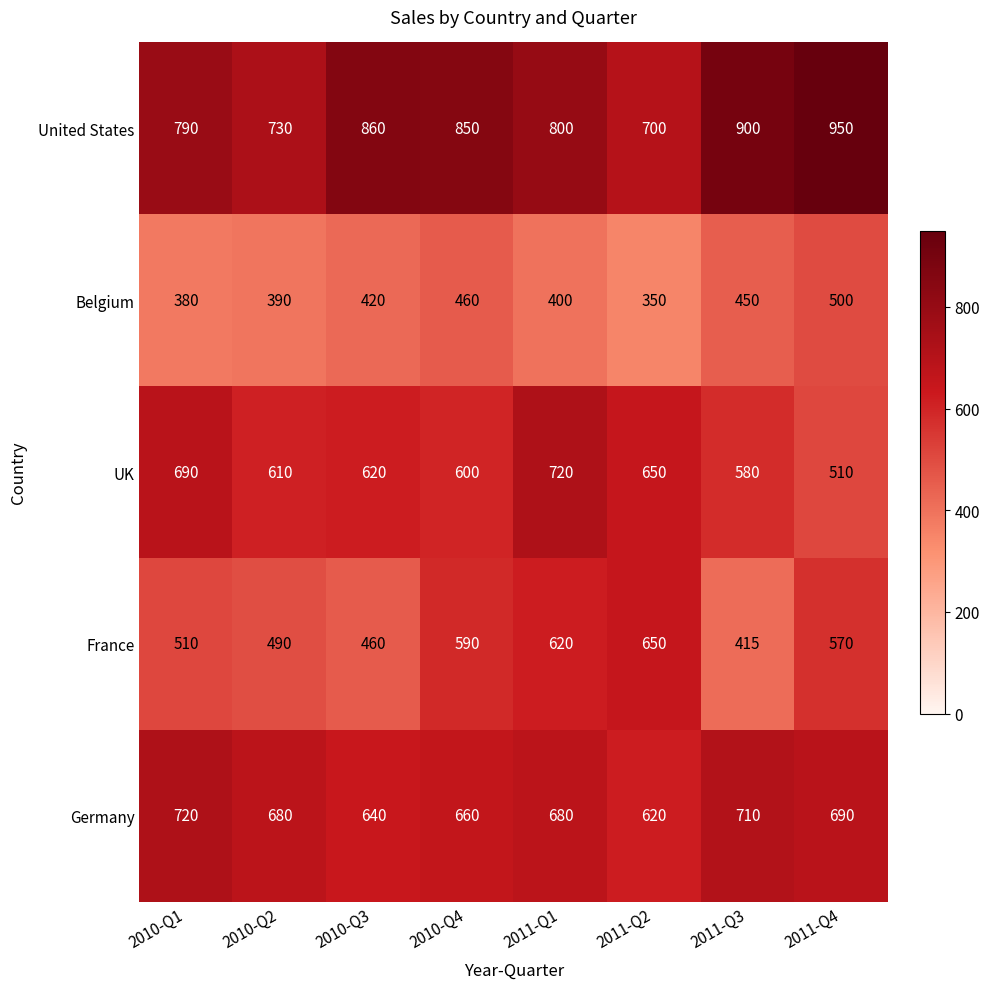

At how many categories does at least one series exceed 646?

8